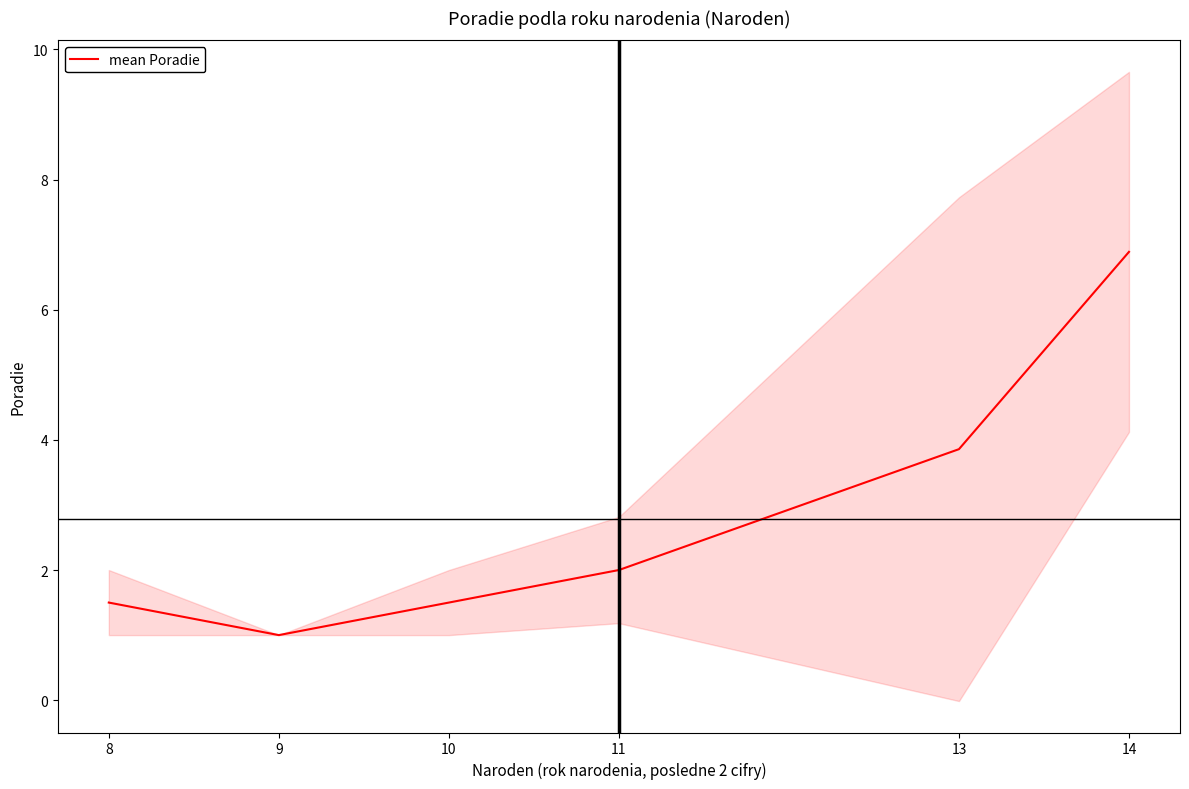

The chart shows a value of 3.9 at 13. True or false?

True